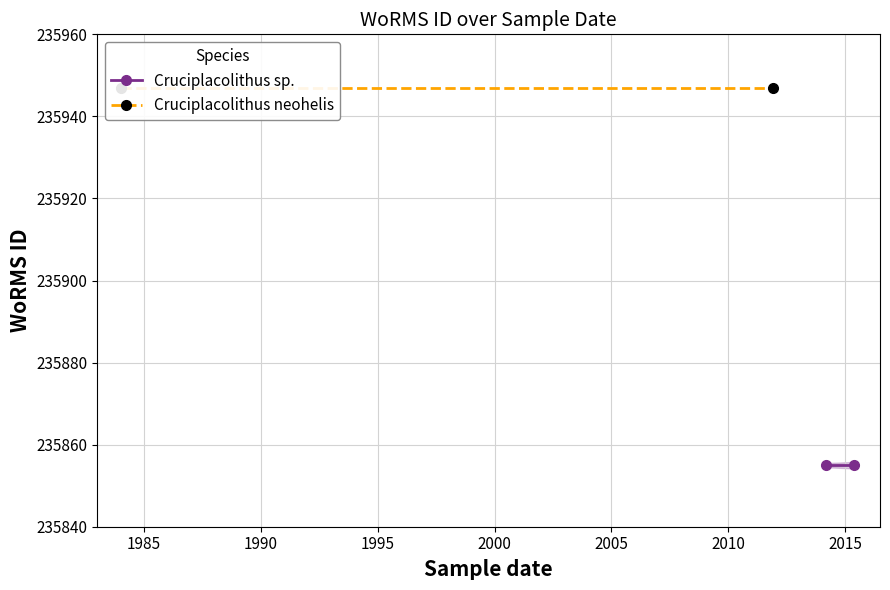

How many lines are shown in the chart?

2